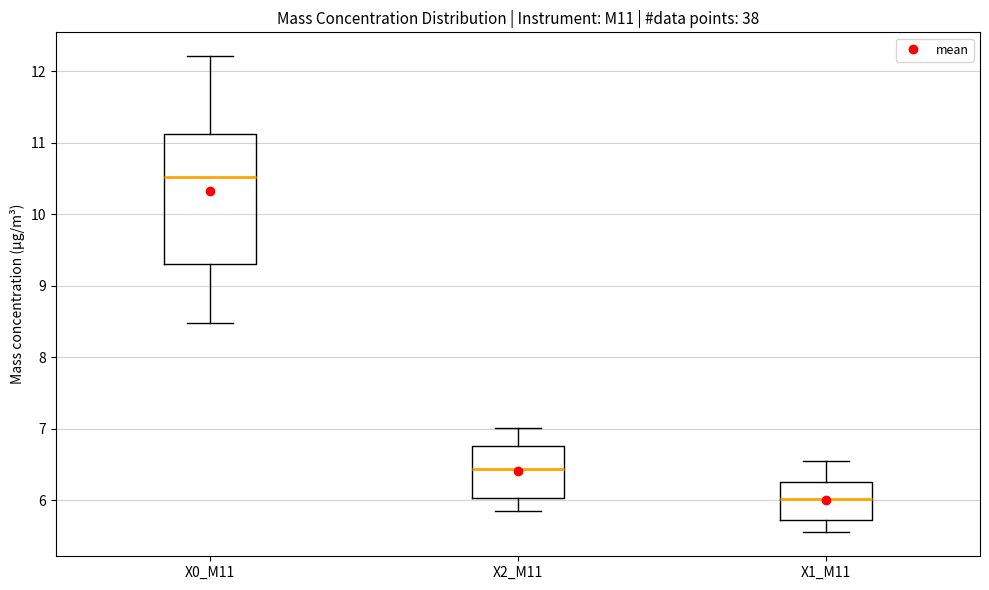

Reading left to right, transcribe this box plot: for each box, give where its median line is, the range the box spans, and where its two whiskers end, as read against the y-axis. The values are not printed on the chart, so give them approximately, as read against the axis.

X0_M11: median 10.5, box 9.3 to 11.1, whiskers 8.5 to 12.2
X2_M11: median 6.4, box 6.0 to 6.8, whiskers 5.9 to 7.0
X1_M11: median 6.0, box 5.7 to 6.3, whiskers 5.6 to 6.6